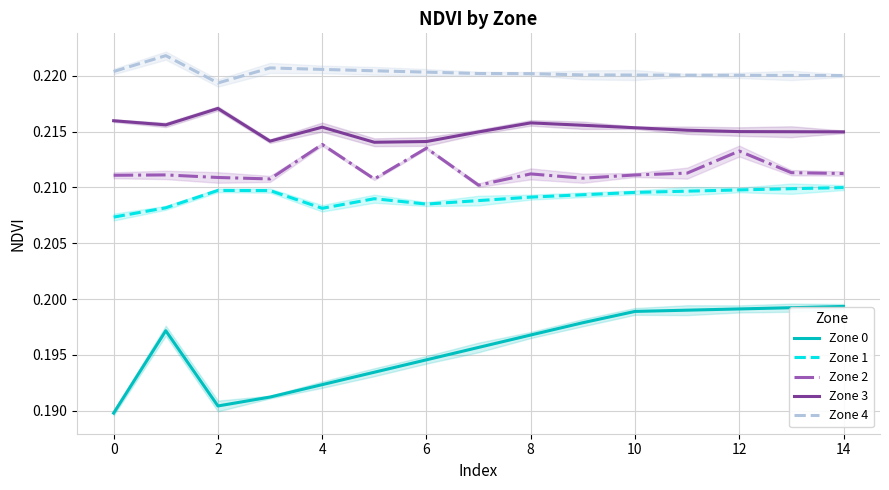

At which category is the sum across all series the highest?

12